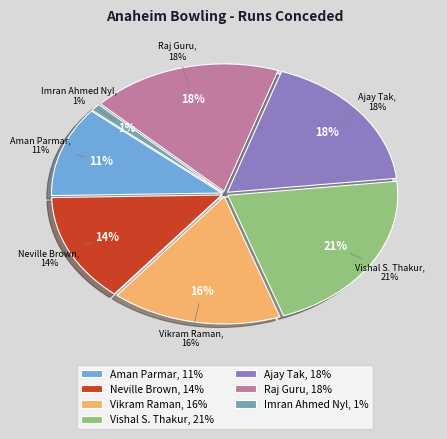

Approximately how many times larger is the value at Neville Brown compared to Ajay Tak?

0.8